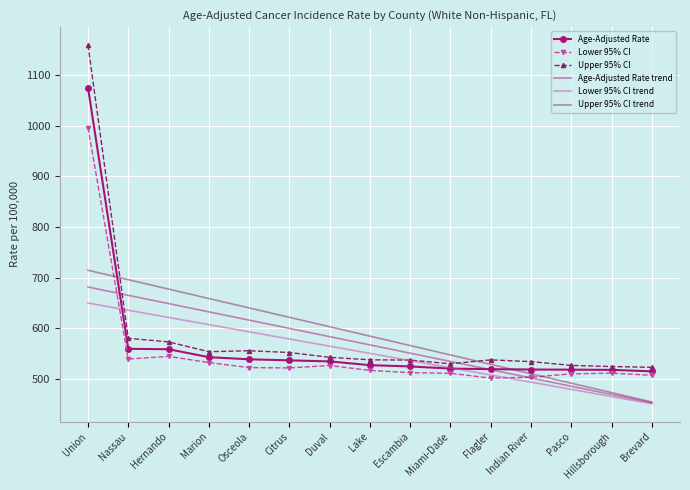

What position from the right is Hillsborough?

2